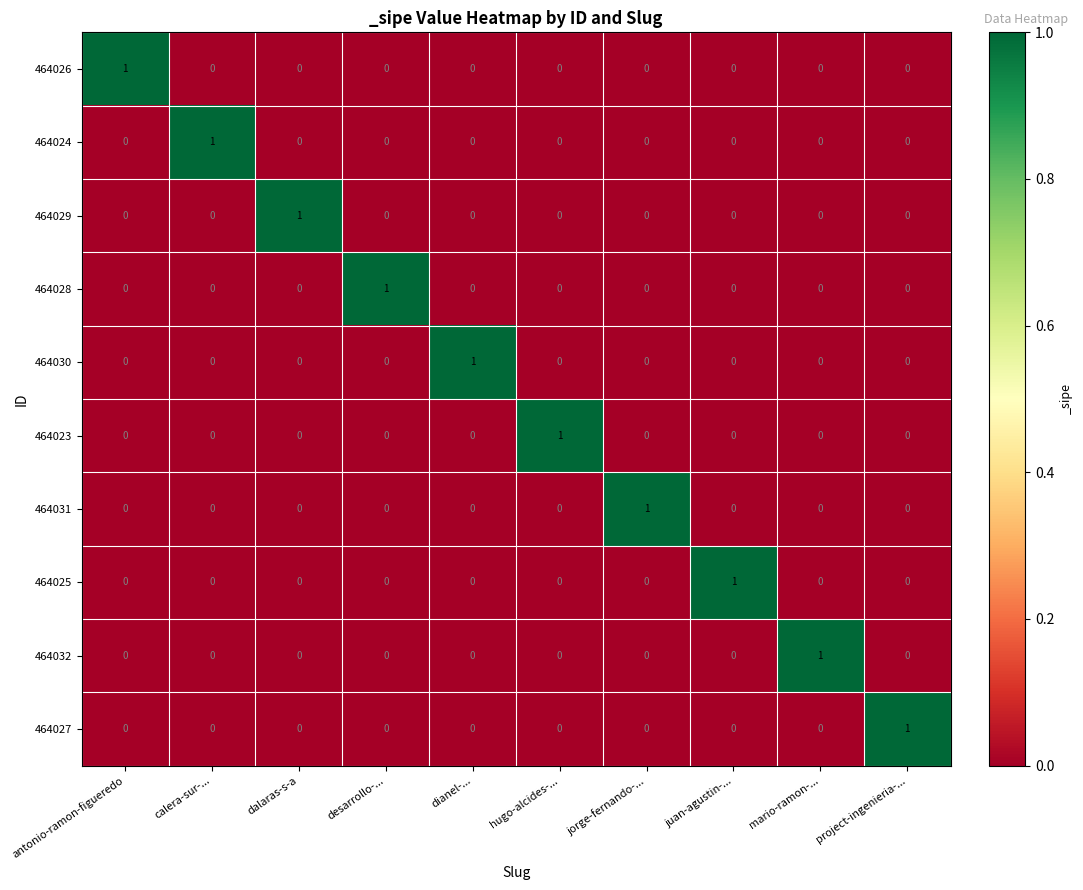

At how many categories does at least one series exceed 0?

10